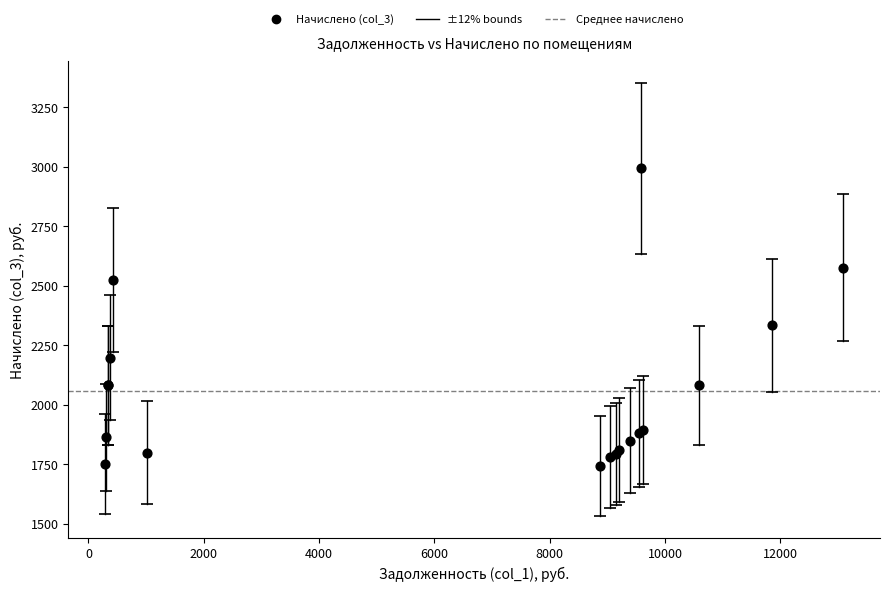

What Y value in the scatter plot is closest to 2367?

2332.8